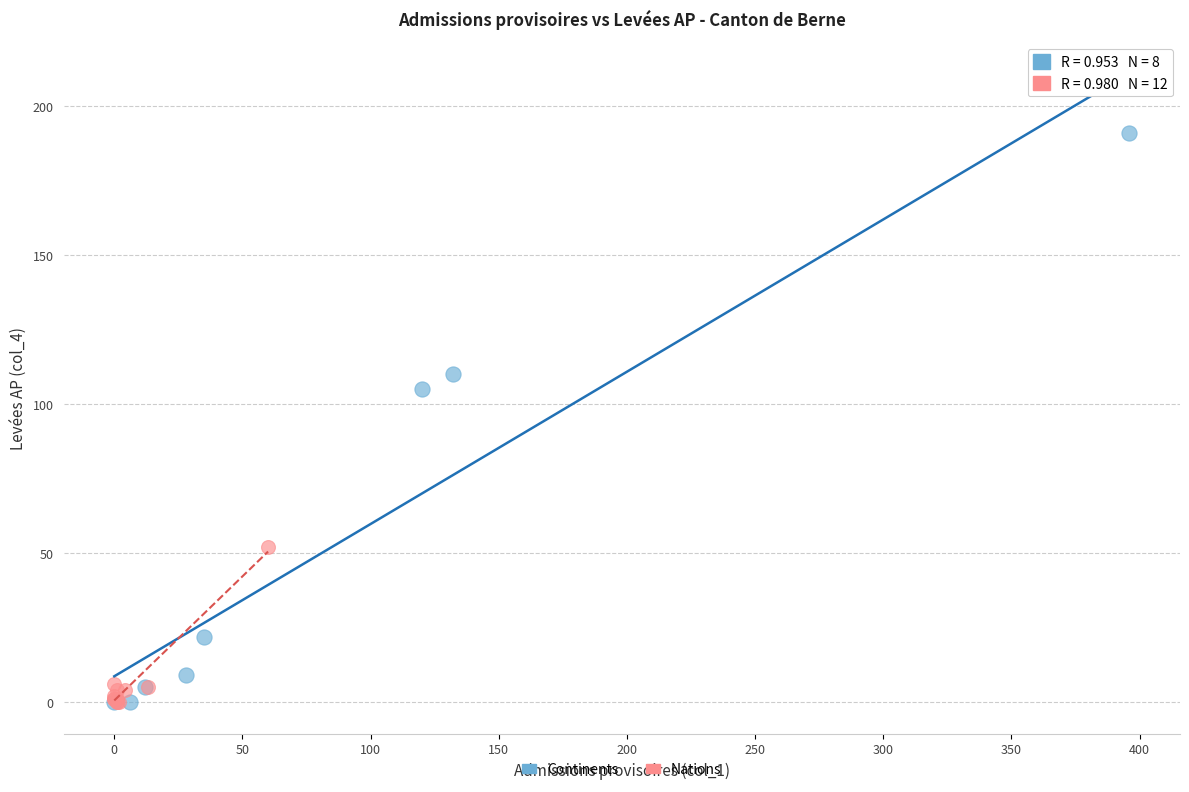

Which series reaches the maximum Y coordinate?

Continents